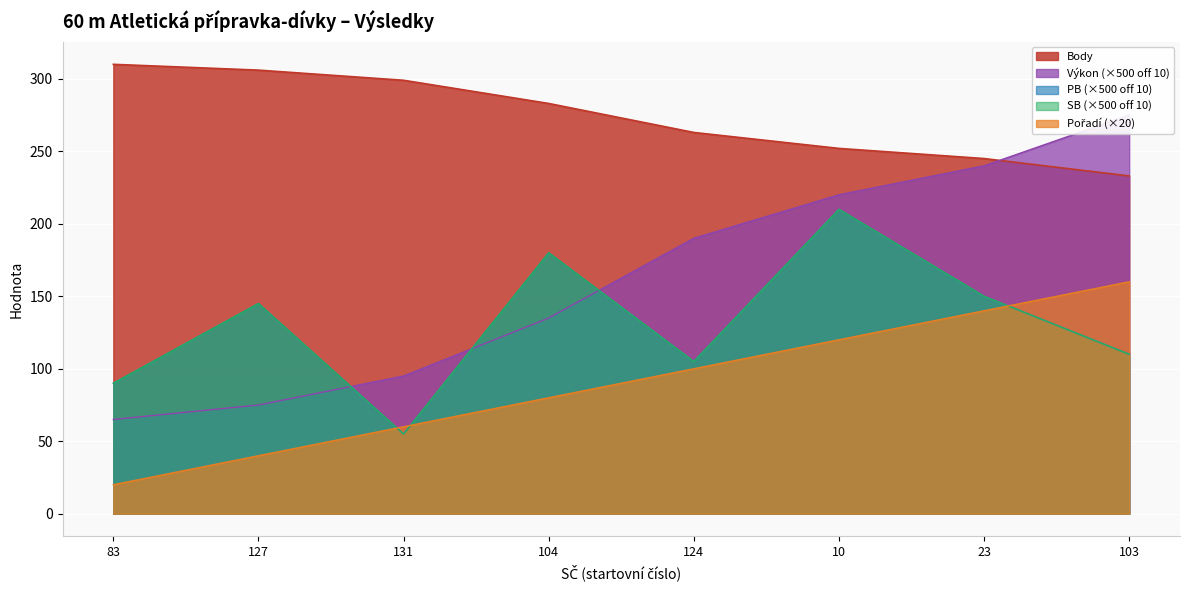

How many lines are shown in the chart?

5